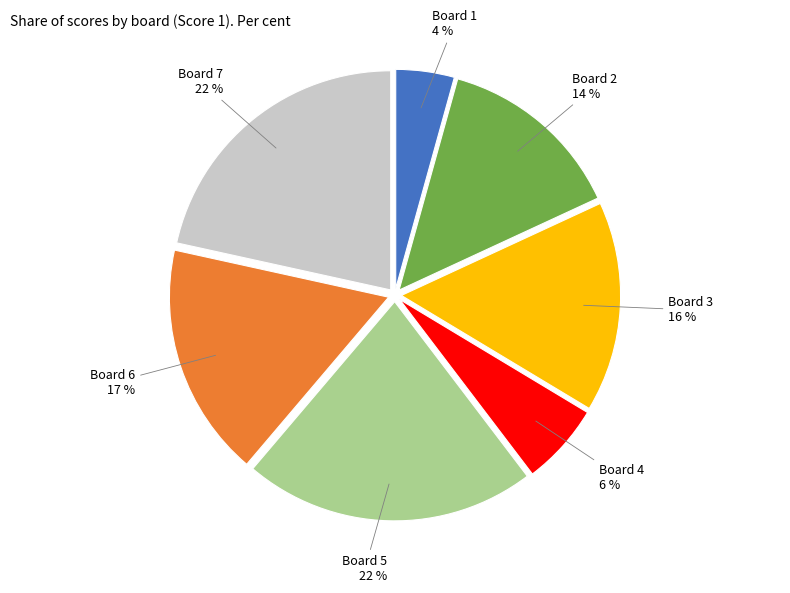

Is there a majority slice in this chart?

No